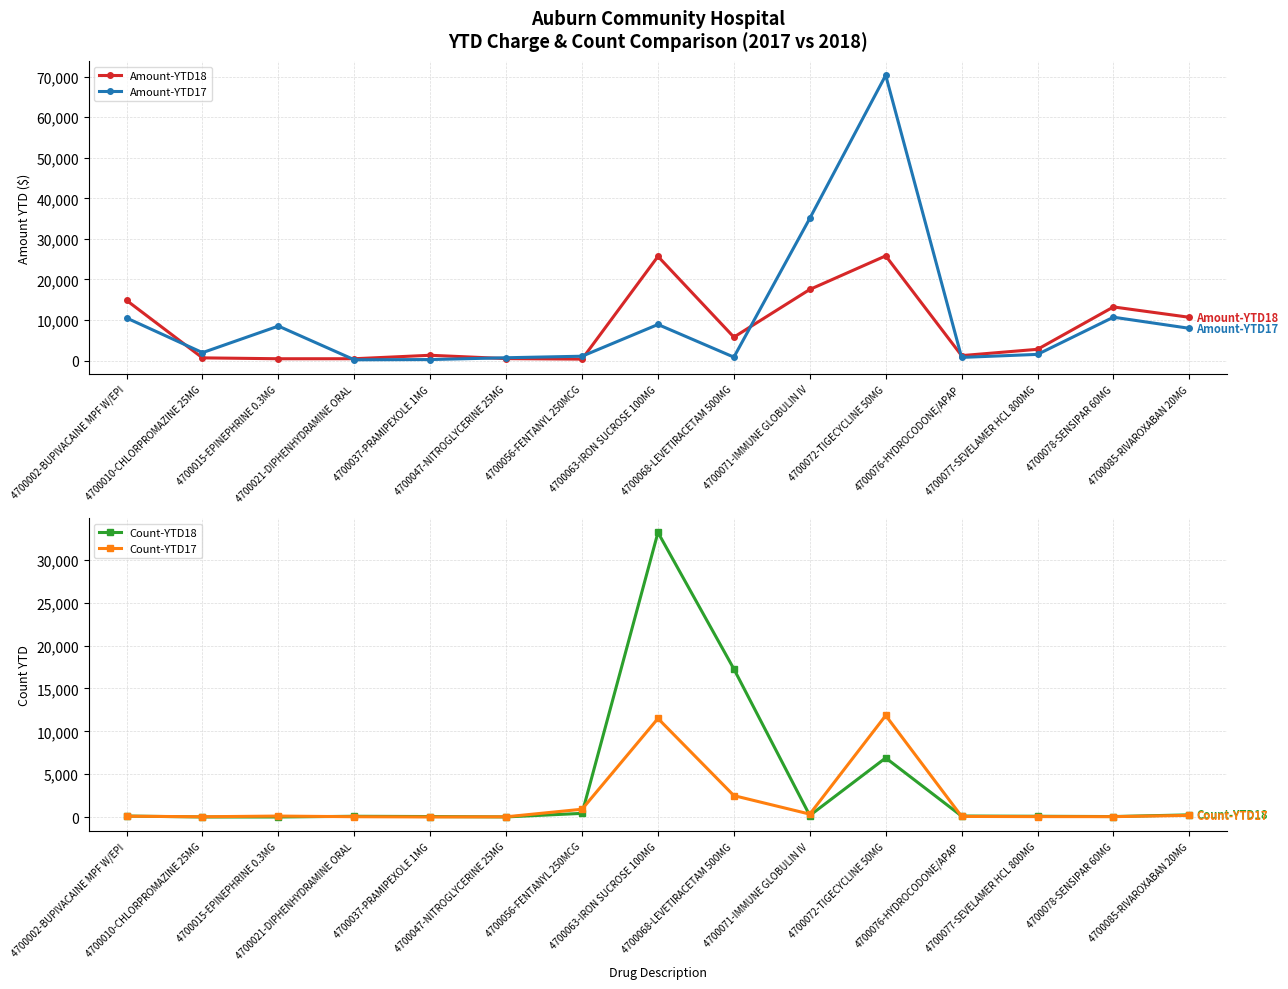

What is the maximum value shown in the chart?

70358.5